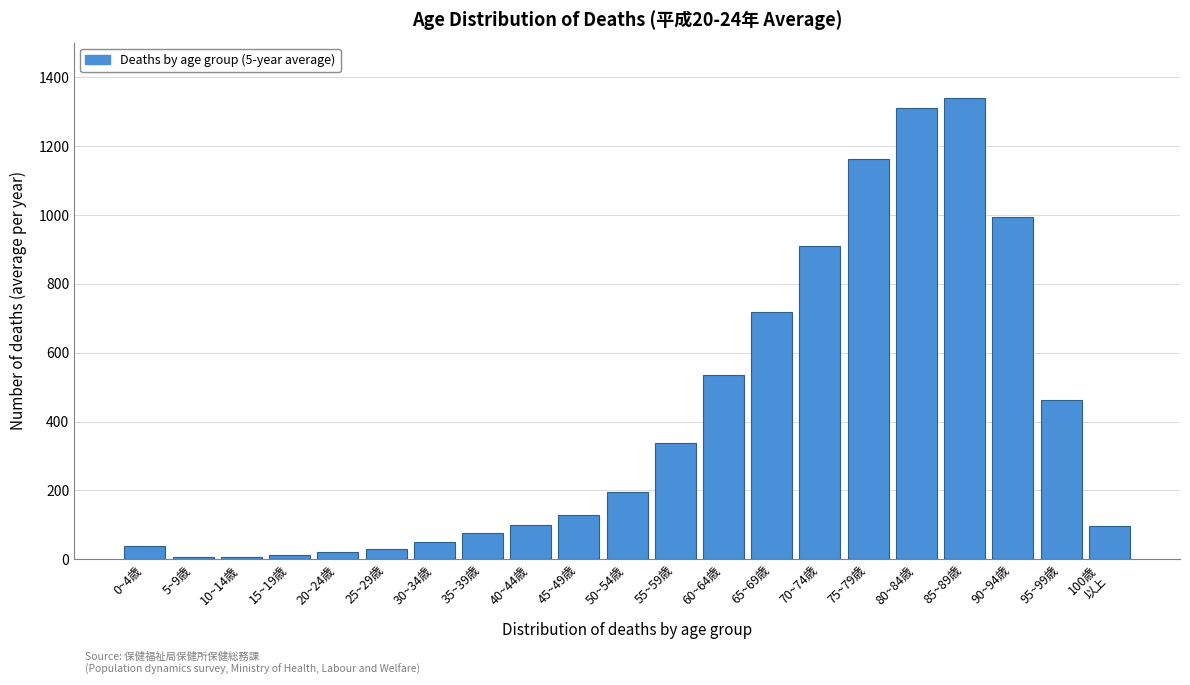

The chart shows a value of 909.4 at 70~74歳. True or false?

True